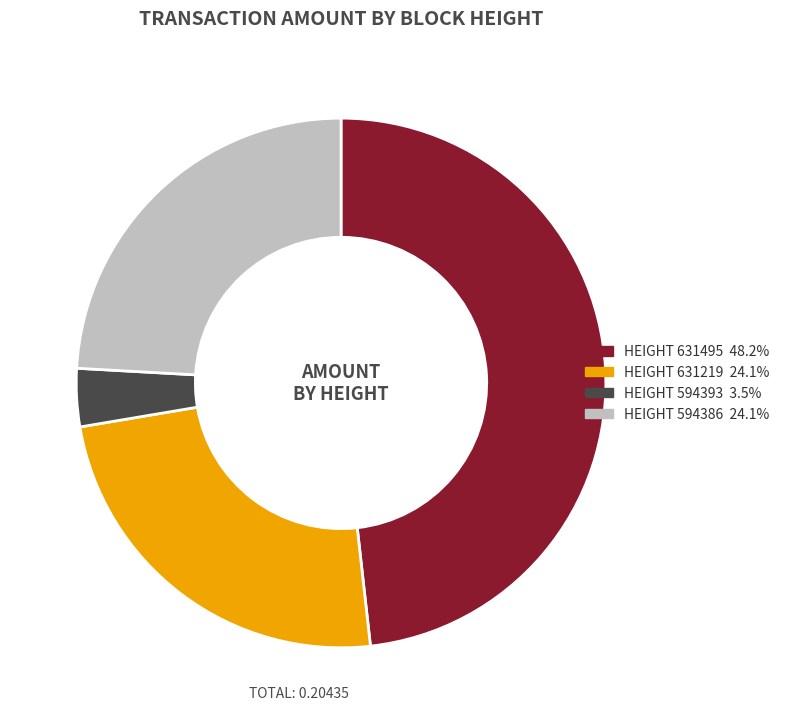

Is there any slice that represents more than half of the pie?

No